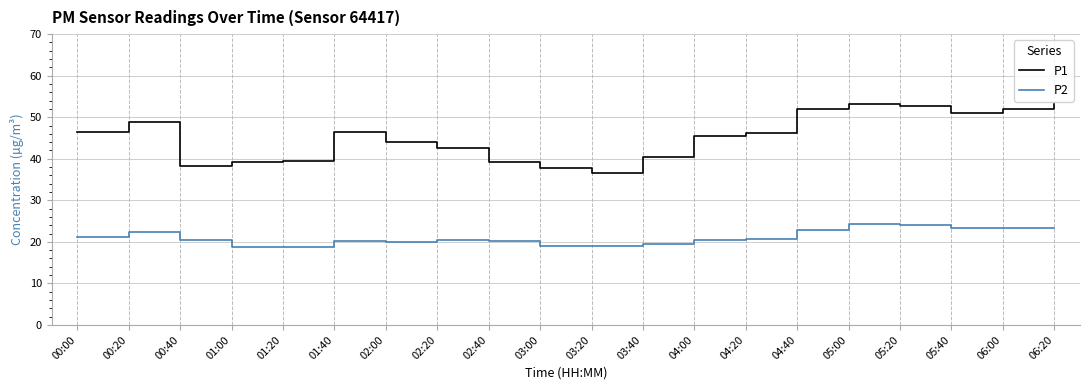

Where is the first local minimum for P1?

00:40